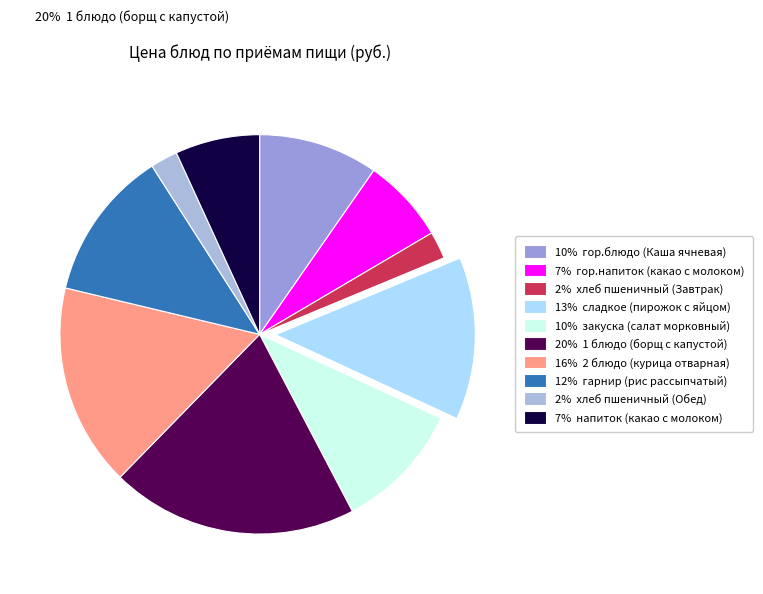

Rank the categories by value from lowest to highest.

хлеб пшеничный (Завтрак), хлеб пшеничный (Обед), гор.напиток (какао c молоком), напиток (какао c молоком), гор.блюдо (Каша ячневая), закуска (салат морковный), гарнир (рис рассыпчатый), сладкое (пирожок с яйцом), 2 блюдо (курица отварная), 1 блюдо (борщ с капустой)